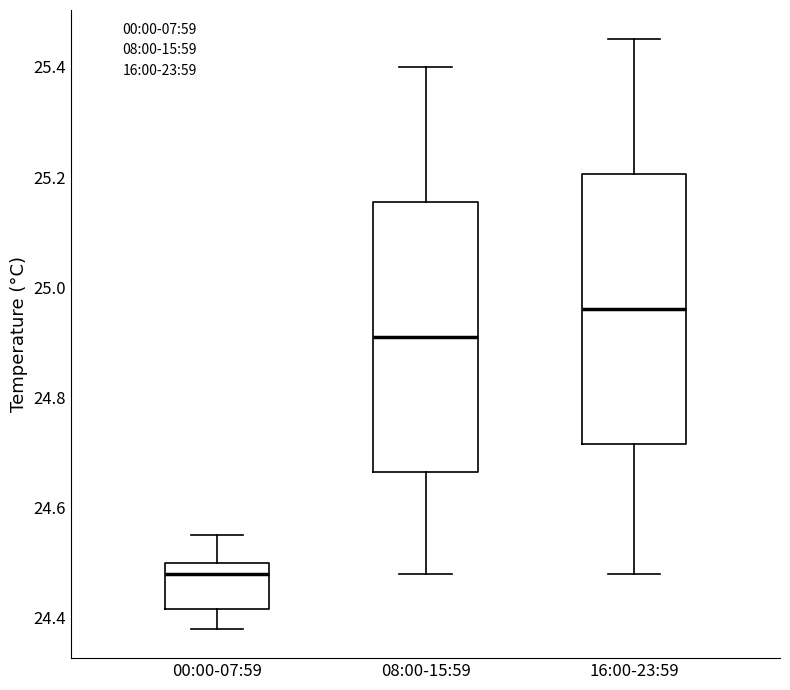

Which box has the highest median line?

16:00-23:59